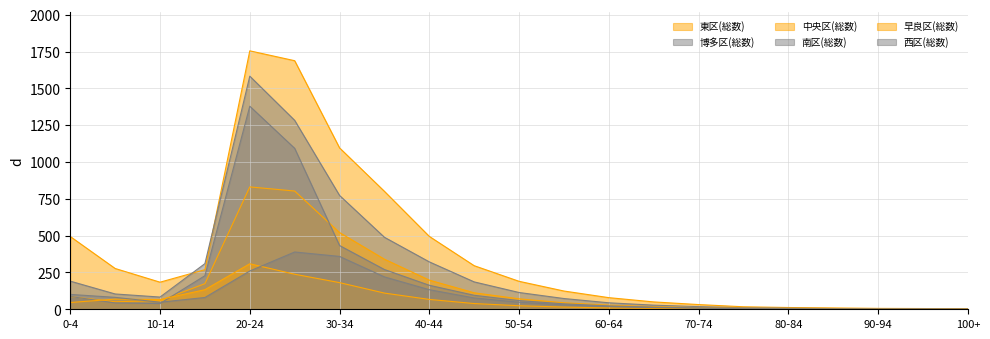

How many lines are shown in the chart?

6